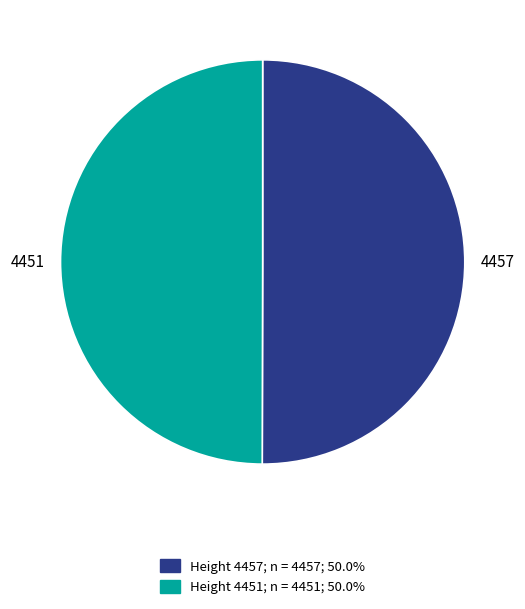

Is the sum of 4451 and 4457 greater than half?

Yes